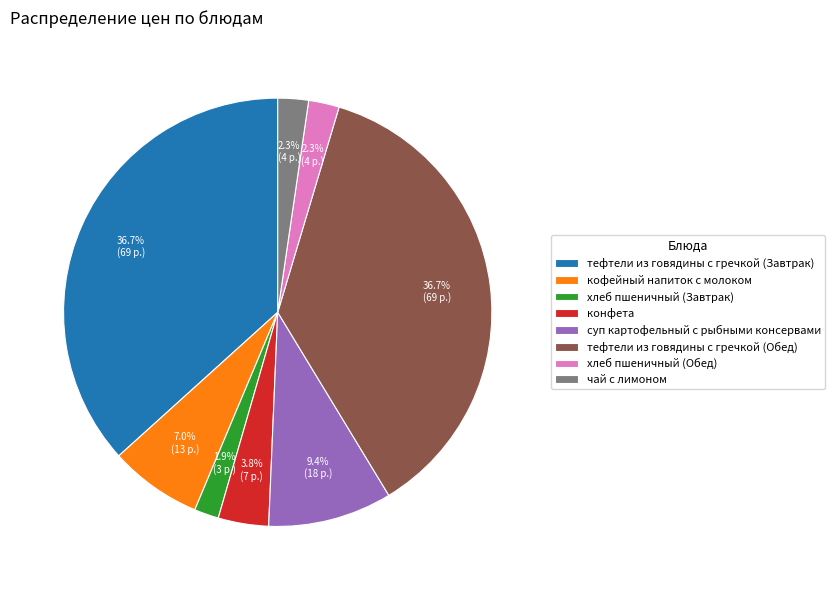

How many slices are in this pie chart?

8